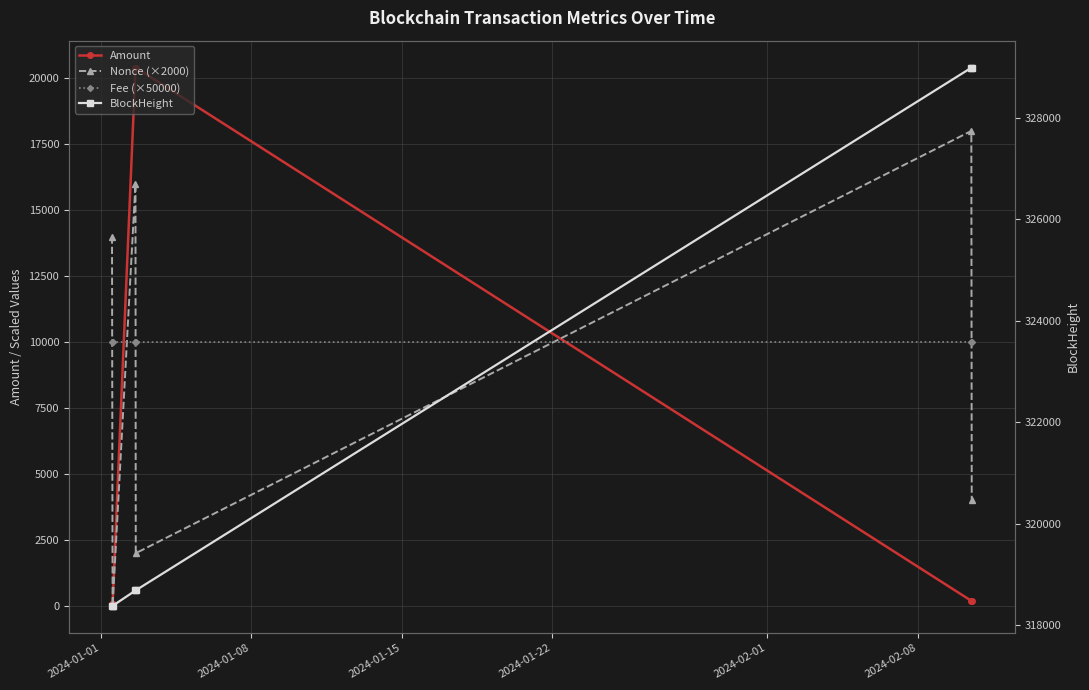

Which series has the largest total across all categories?

BlockHeight